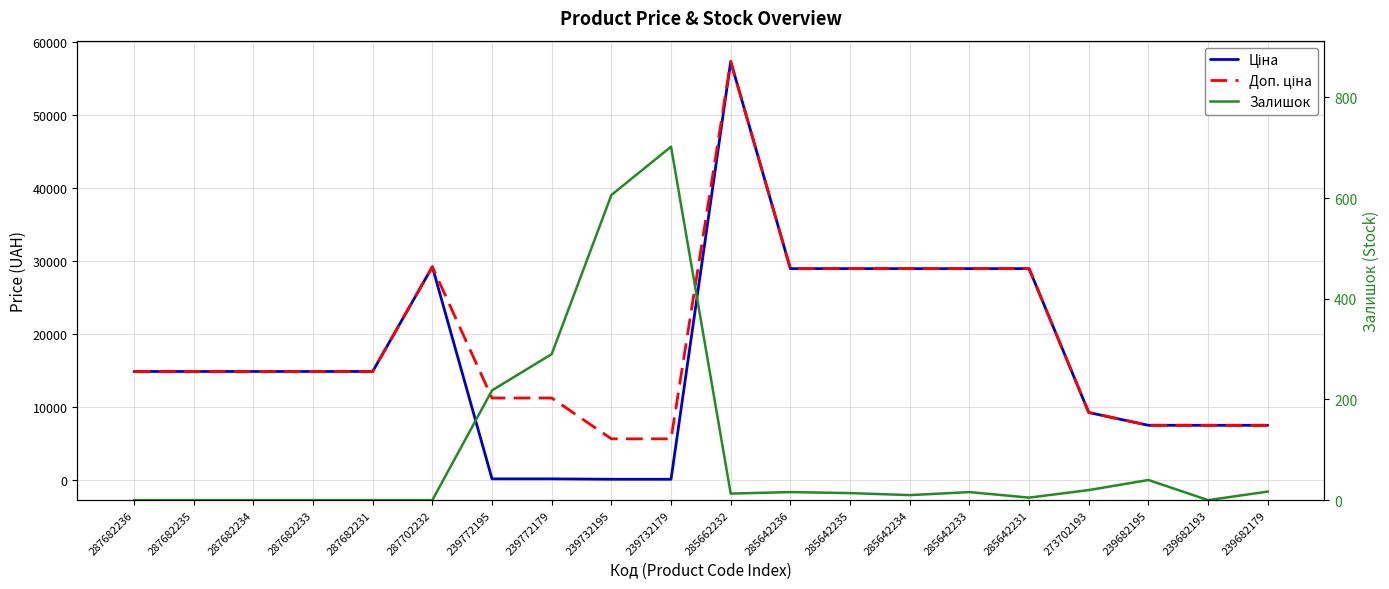

What is the approximate value of Залишок at 239772179?

290.0